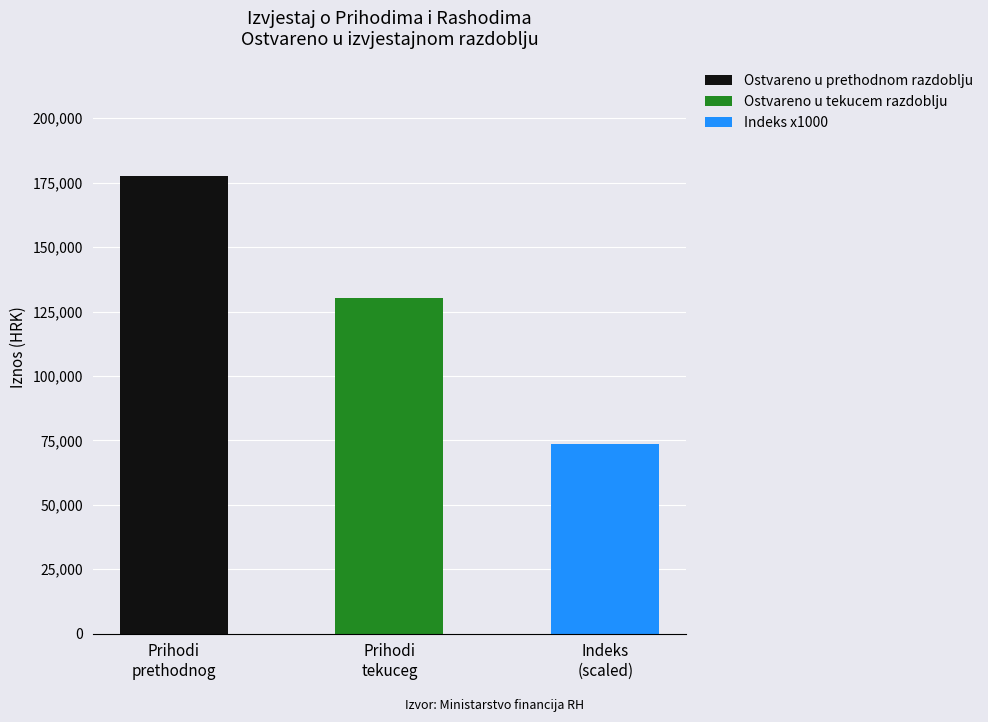

What is the sum of the Ostvareno u prethodnom razdoblju values at Prihodi
prethodnog and Prihodi
tekuceg?

177619.0